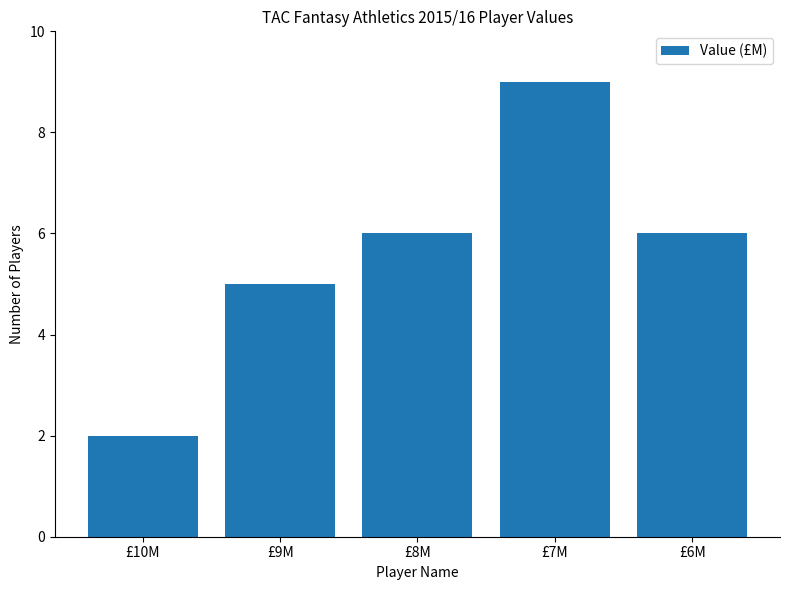

What is the change in value from £8M to £7M?

+3